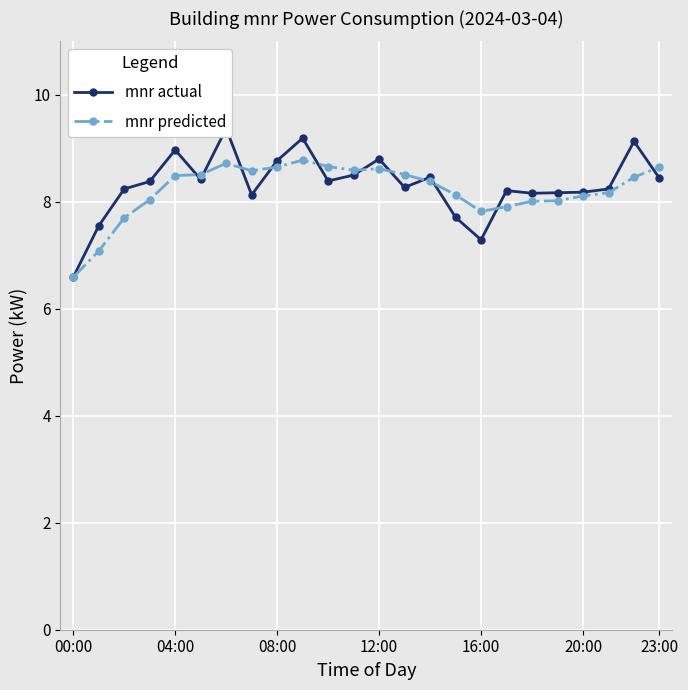

Is it true that mnr predicted equals 8.6 at 12:00?

True